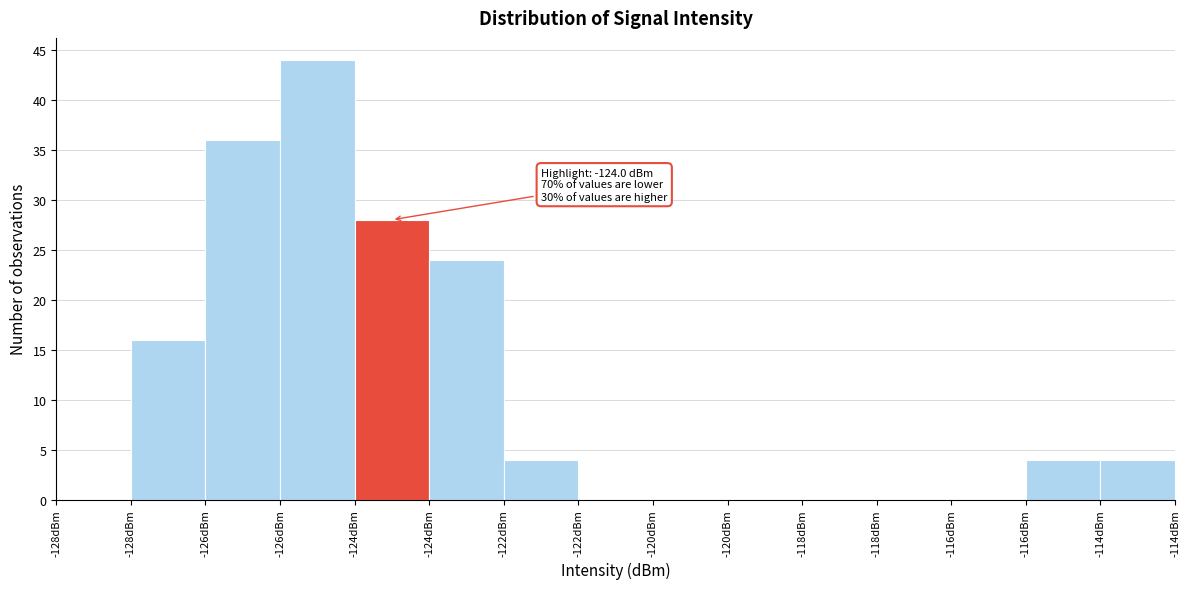

Count the number of categories in the chart.

15